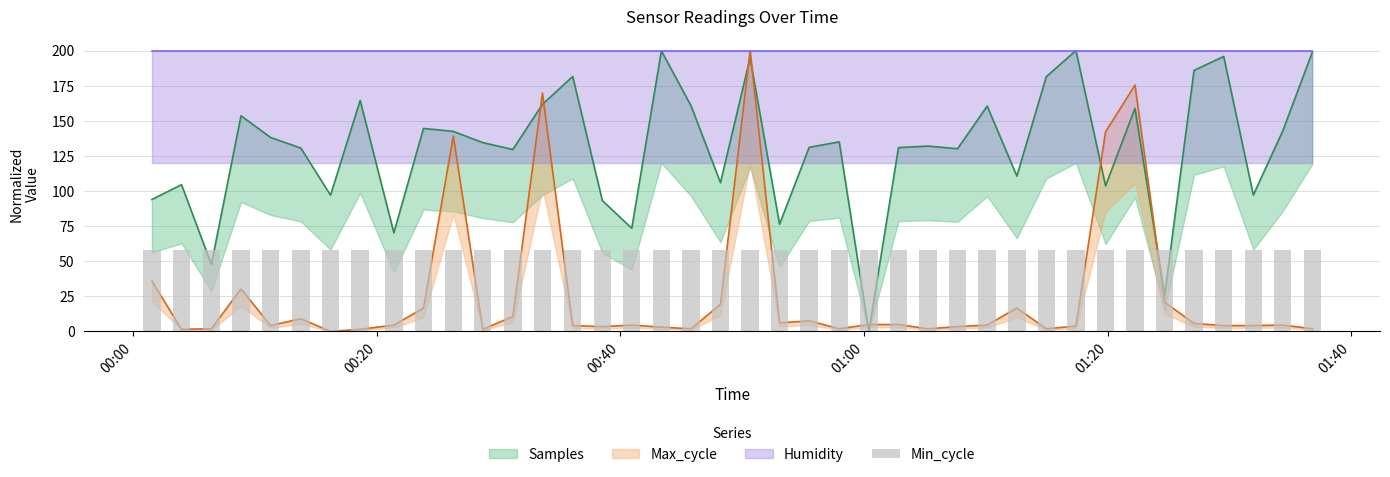

What is the value of the Samples bar at the 8th from the left?

164.5